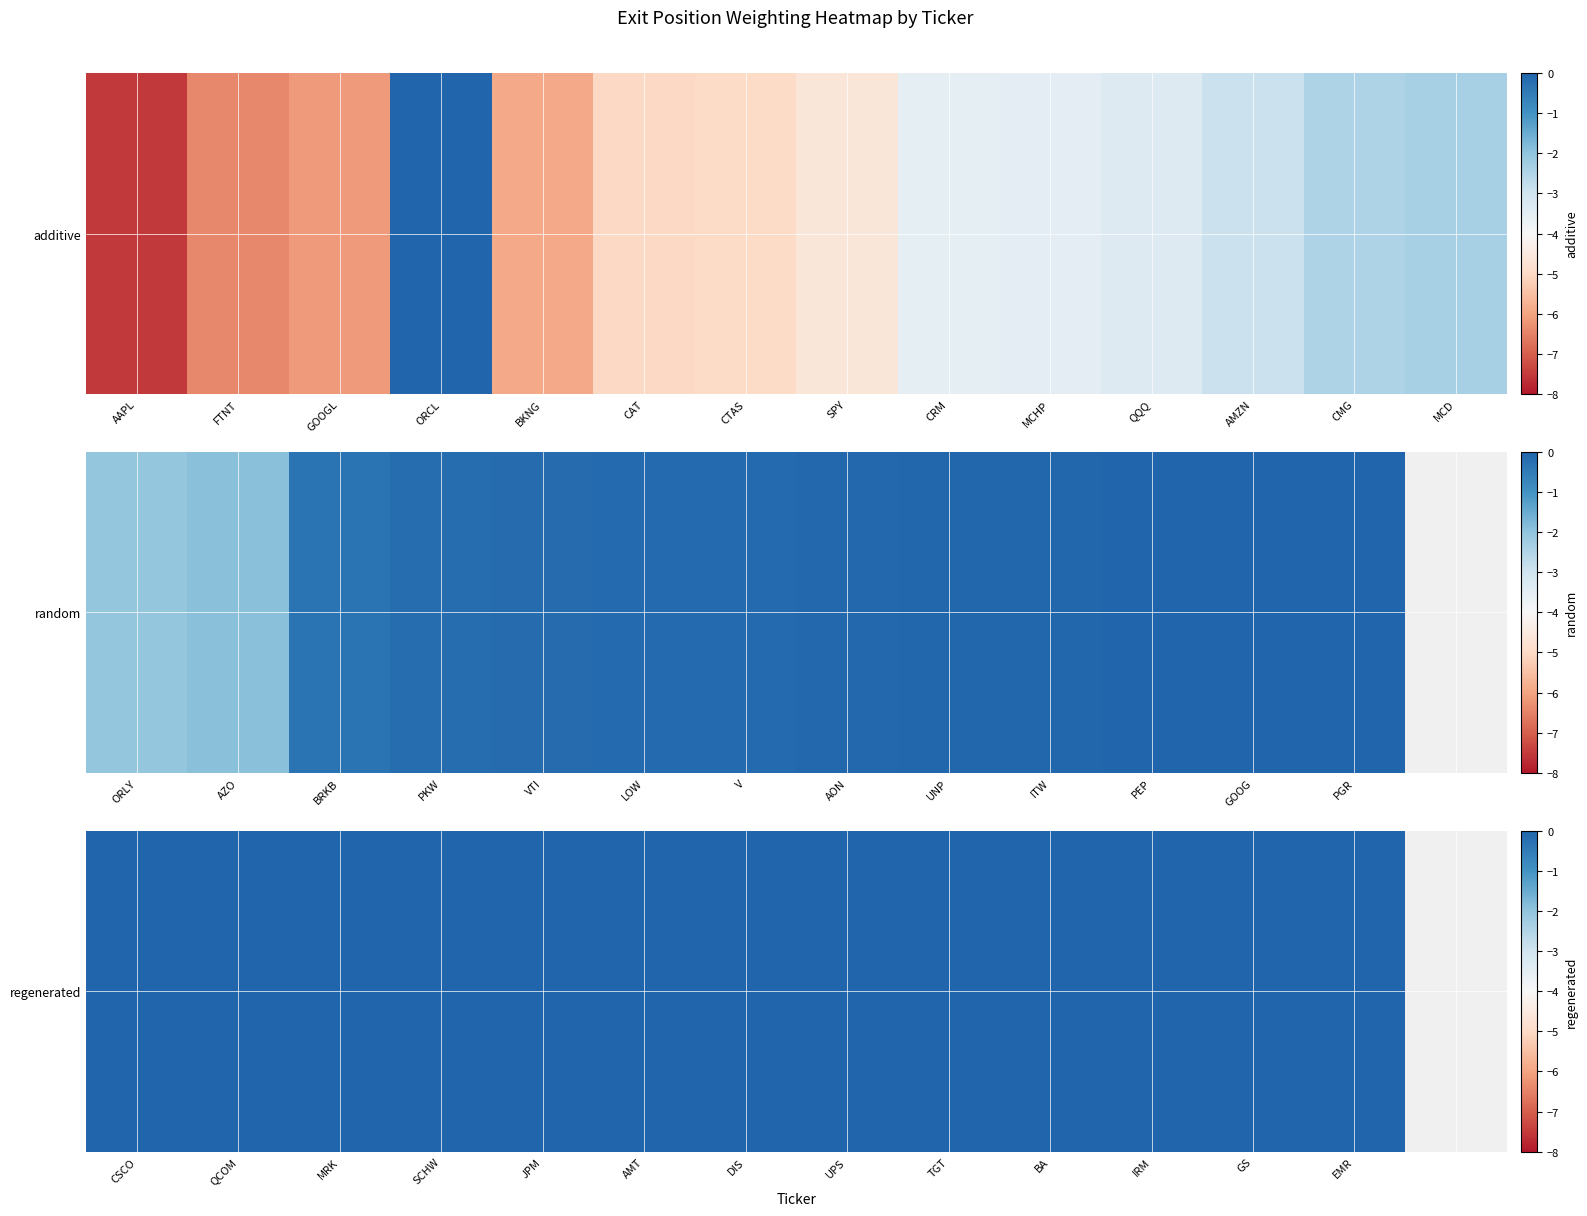

Which label corresponds to the smallest value in the chart?

CSCO